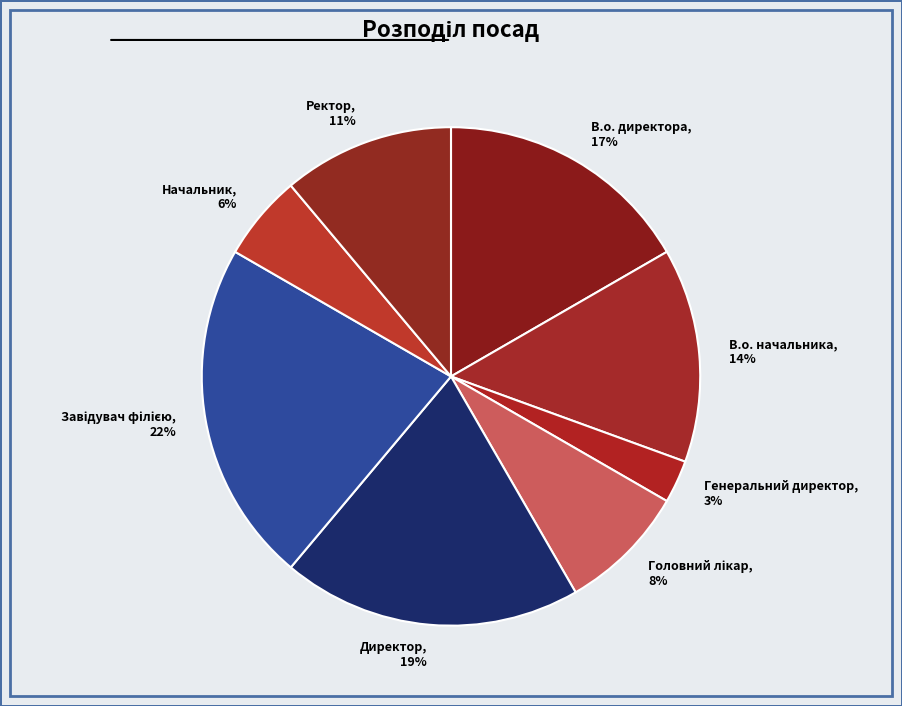

Which category has the smallest portion of the pie?

Генеральний директор